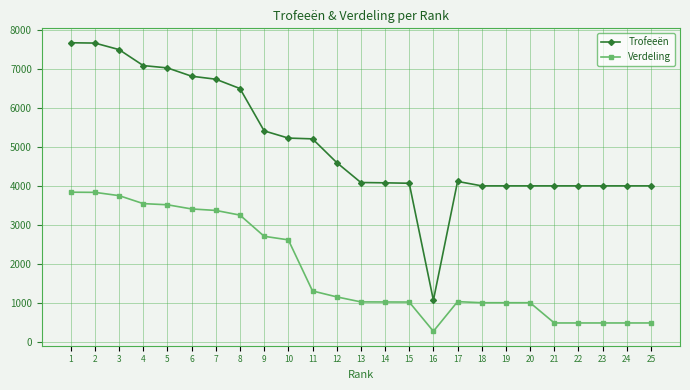

The value of Verdeling at 2 is 3834. True or false?

True